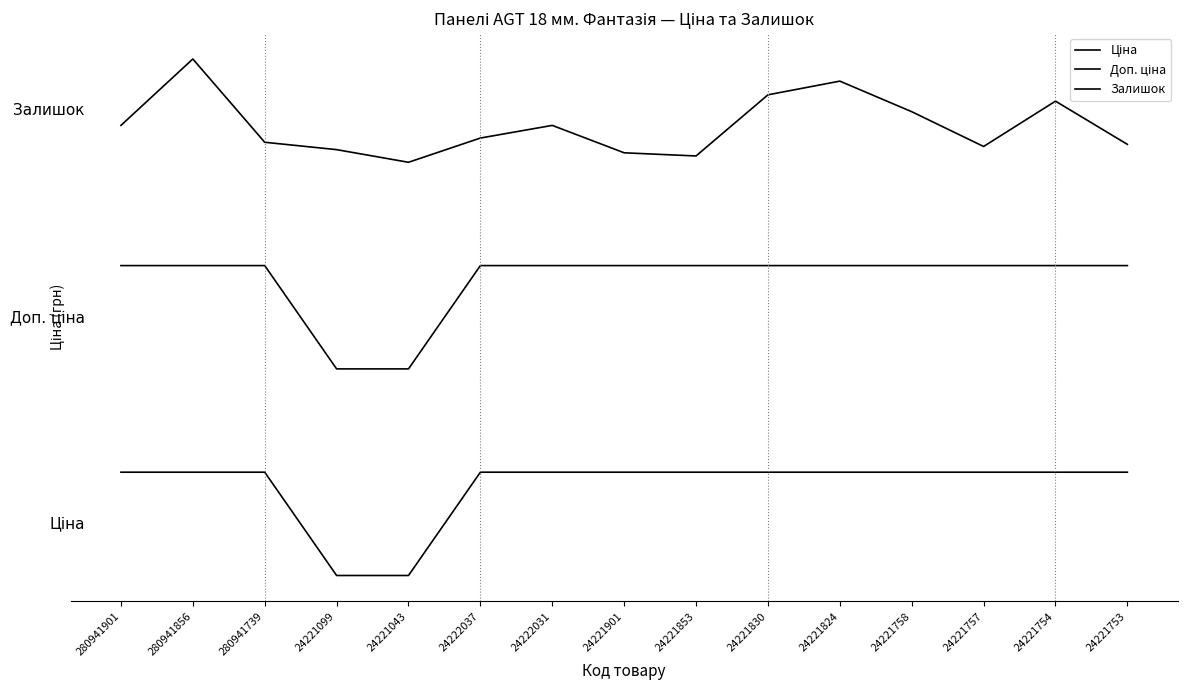

Does the chart display data point markers on the line(s)?

No